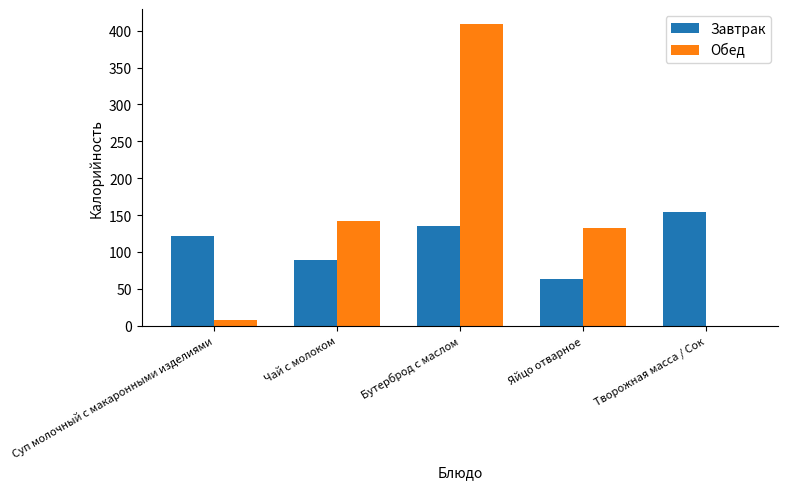

The Обед series shows 216 at Чай с молоком. True or false?

False